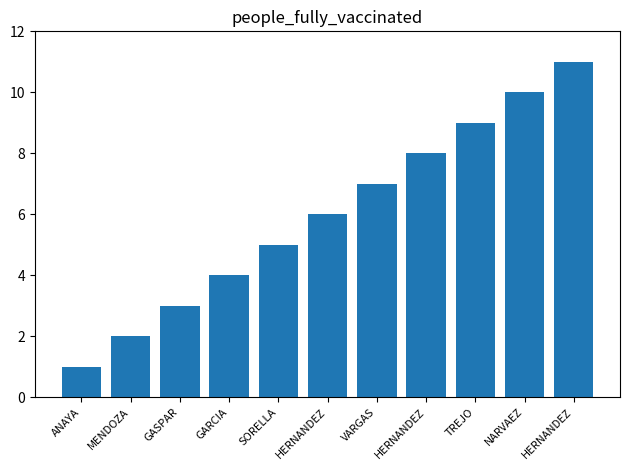

How many data points are less than 6?

5